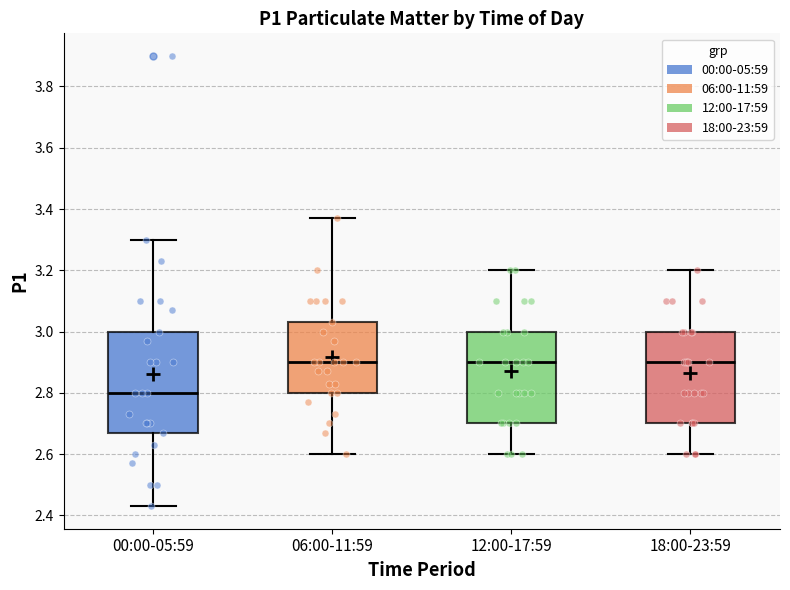

Reading left to right, transcribe this box plot: for each box, give where its median line is, the range the box spans, and where its two whiskers end, as read against the y-axis. The values are not printed on the chart, so give them approximately, as read against the axis.

00:00-05:59: median 2.80, box 2.68 to 3.00, whiskers 2.44 to 3.30
06:00-11:59: median 2.90, box 2.80 to 3.04, whiskers 2.60 to 3.38
12:00-17:59: median 2.90, box 2.70 to 3.00, whiskers 2.60 to 3.20
18:00-23:59: median 2.90, box 2.70 to 3.00, whiskers 2.60 to 3.20